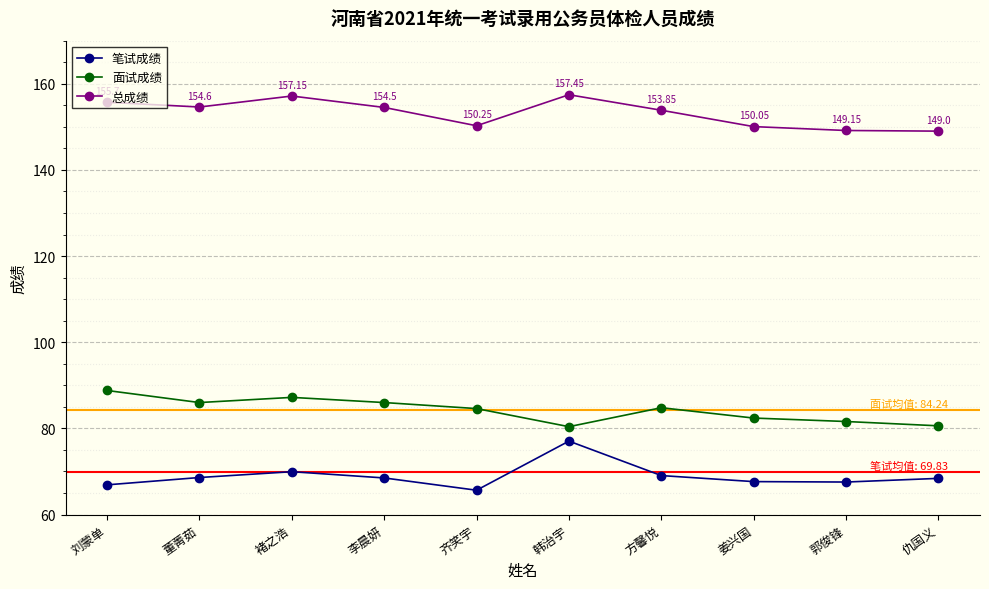

At 董菁茹, list the series in order from largest to smallest.

总成绩, 面试成绩, 笔试成绩